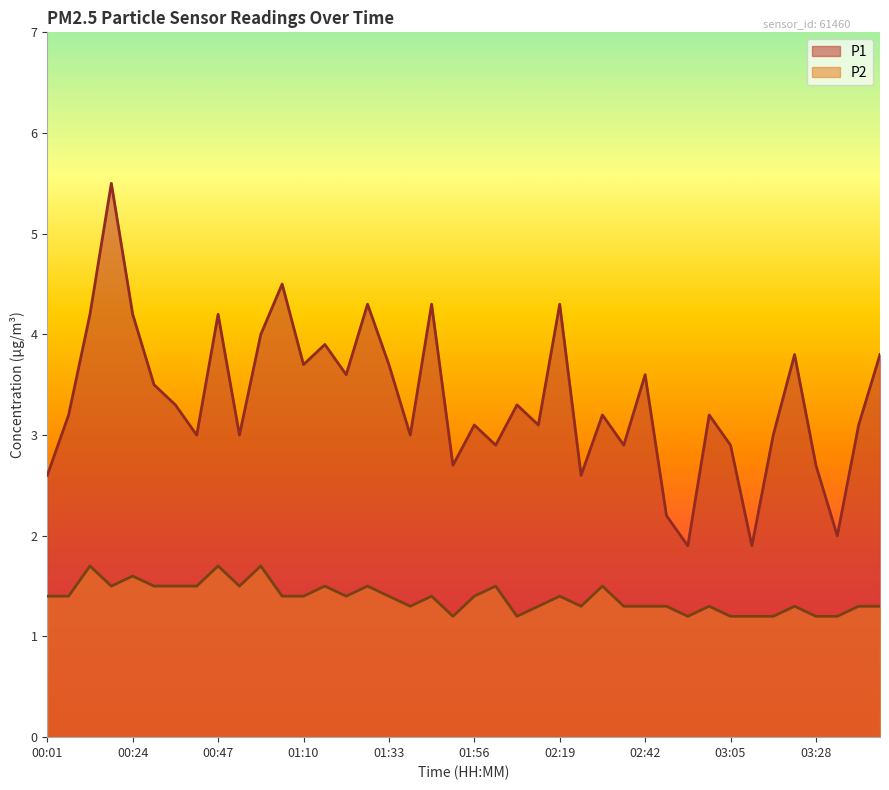

Where is P1 nearest to the value 3?

00:41